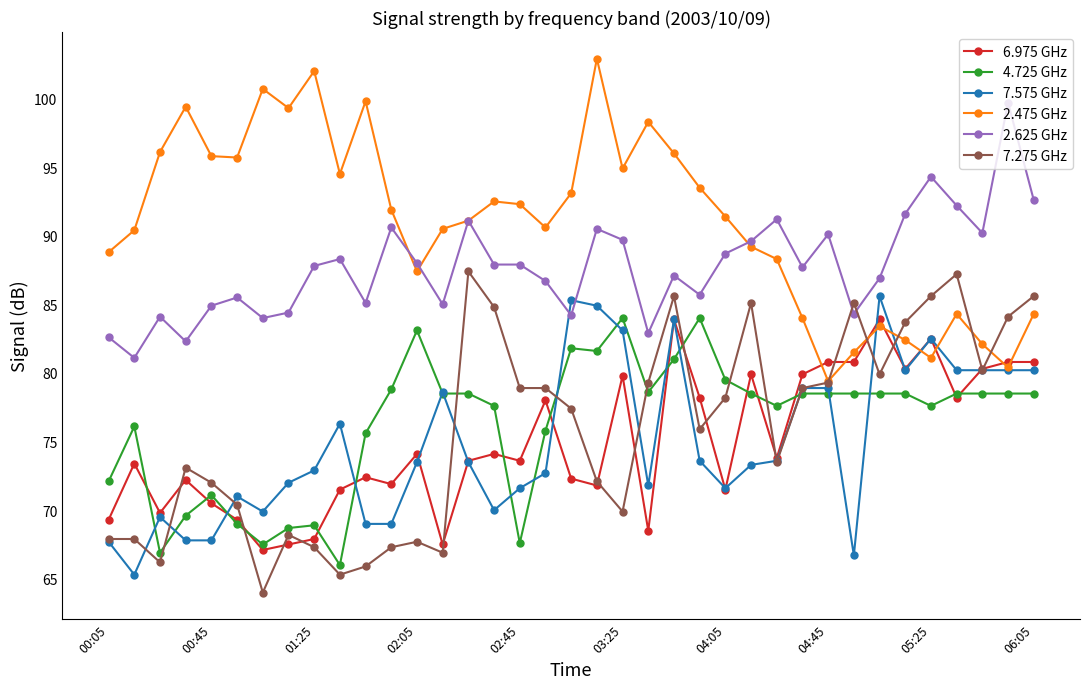

True or false: 2.475 GHz and 4.725 GHz intersect in this chart.

False